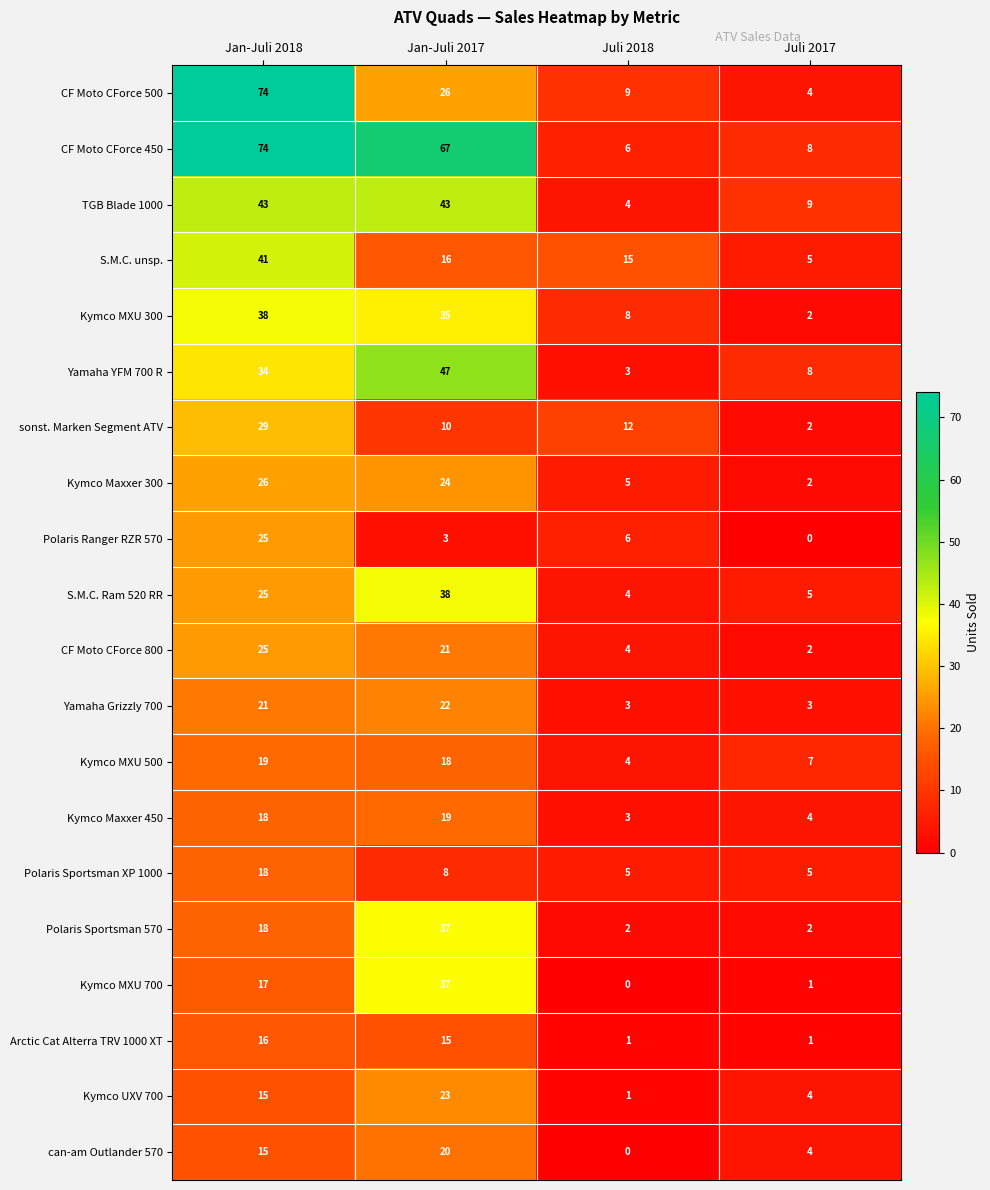

Is it true that Polaris Sportsman 570 equals 1 at Juli 2017?

False